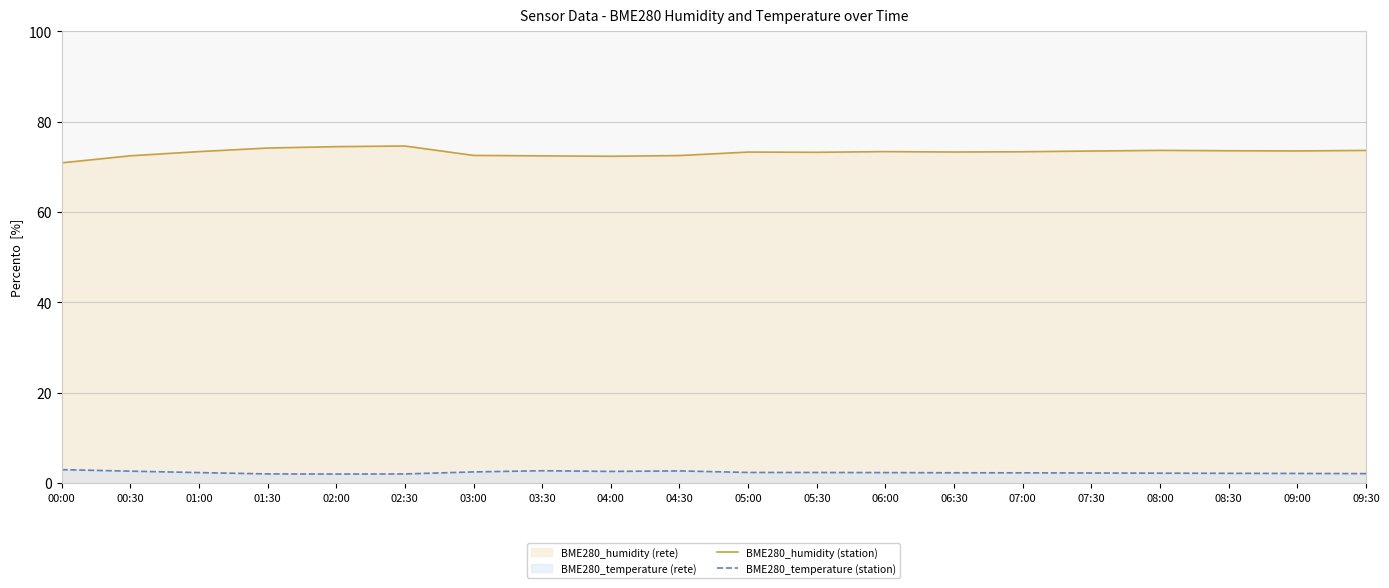

At which category does BME280_temperature (station) reach its first local valley?

02:00